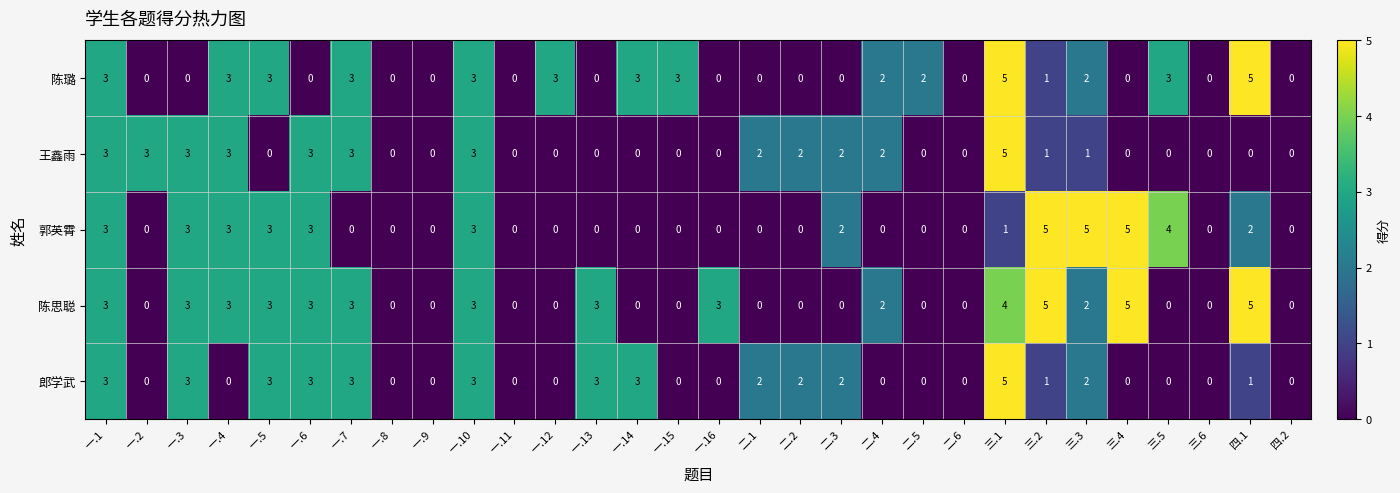

Which series changed the most between 一.2 and 四.2?

王鑫雨